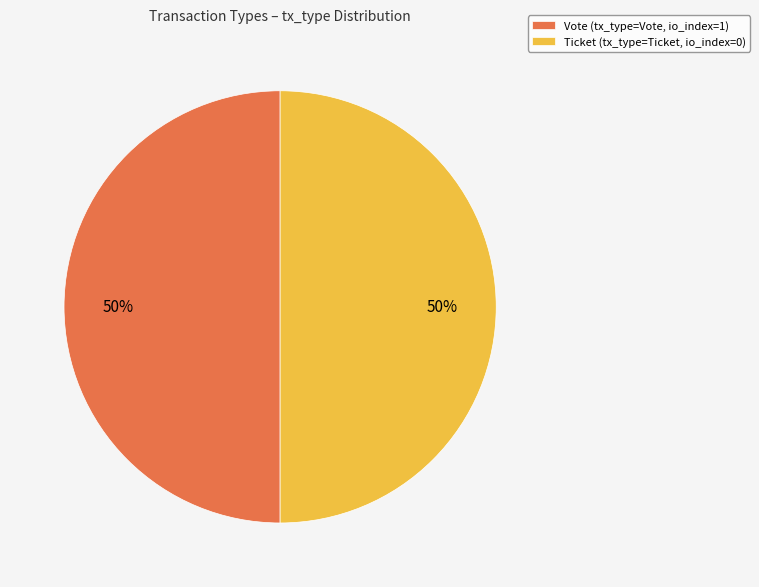

Combined, do Vote (tx_type=Vote, io_index=1) and Ticket (tx_type=Ticket, io_index=0) account for over 50%?

Yes